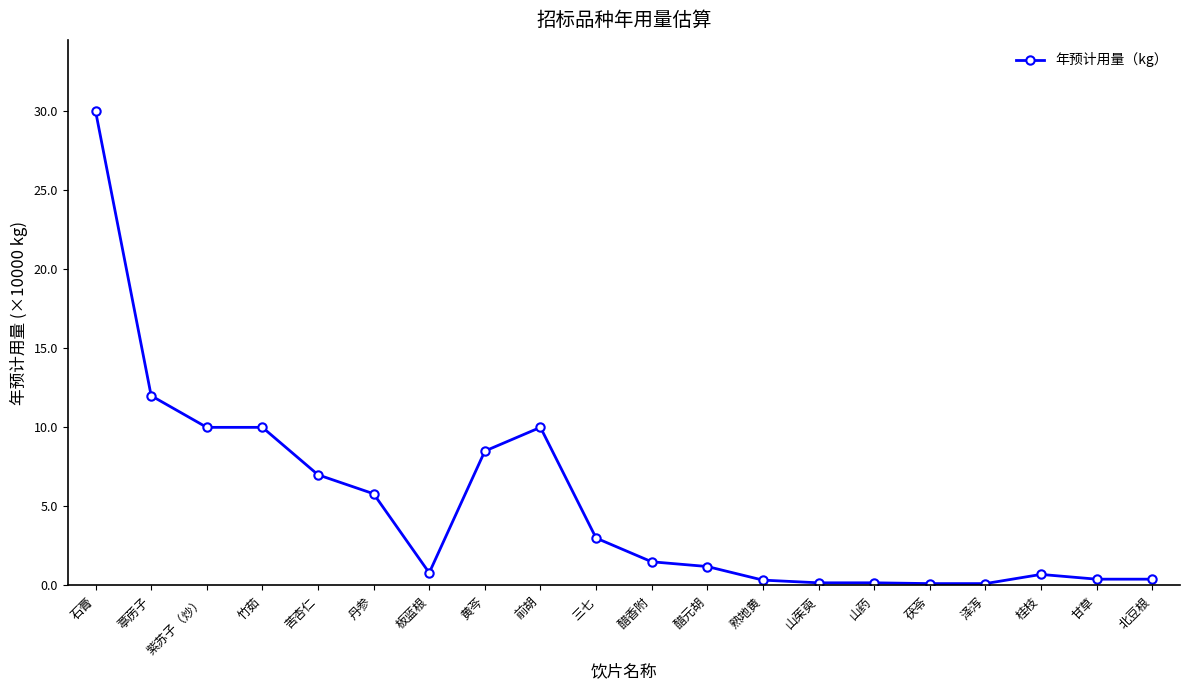

How many lines are shown in the chart?

1